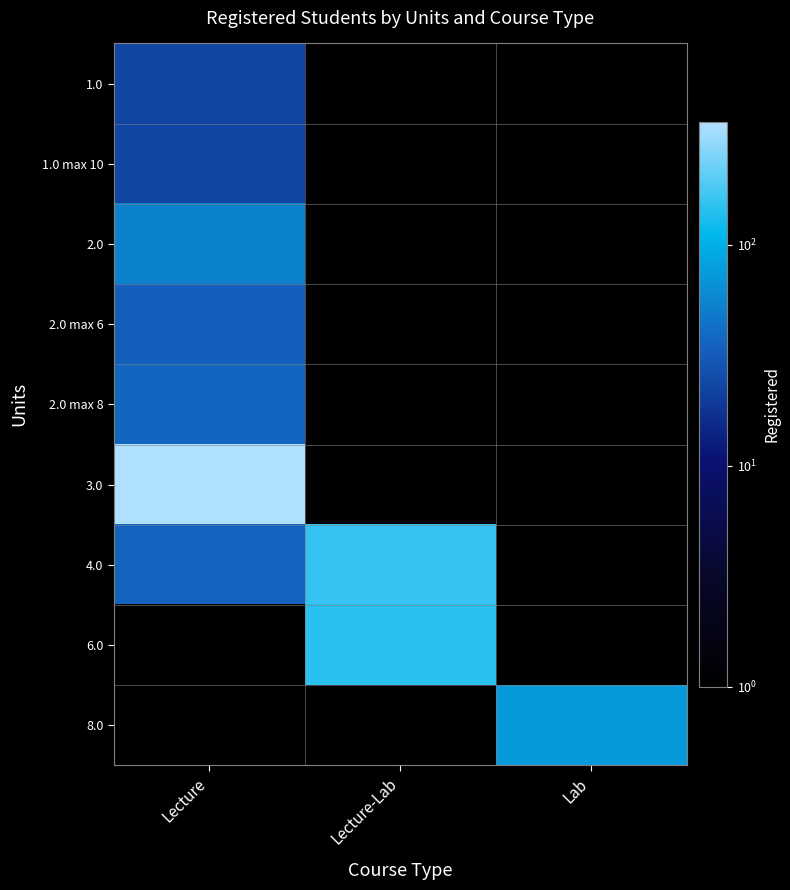

Reading right to left, what are all the values shown in this chart?

1.0: Lab=0.1	Lecture-Lab=0.1	Lecture=23.0
1.0 max 10: Lab=0.1	Lecture-Lab=0.1	Lecture=23.0
2.0: Lab=0.1	Lecture-Lab=0.1	Lecture=54.0
2.0 max 6: Lab=0.1	Lecture-Lab=0.1	Lecture=34.0
2.0 max 8: Lab=0.1	Lecture-Lab=0.1	Lecture=37.0
3.0: Lab=0.1	Lecture-Lab=0.1	Lecture=359.0
4.0: Lab=0.1	Lecture-Lab=158.0	Lecture=36.0
6.0: Lab=0.1	Lecture-Lab=146.0	Lecture=0.1
8.0: Lab=75.0	Lecture-Lab=0.1	Lecture=0.1